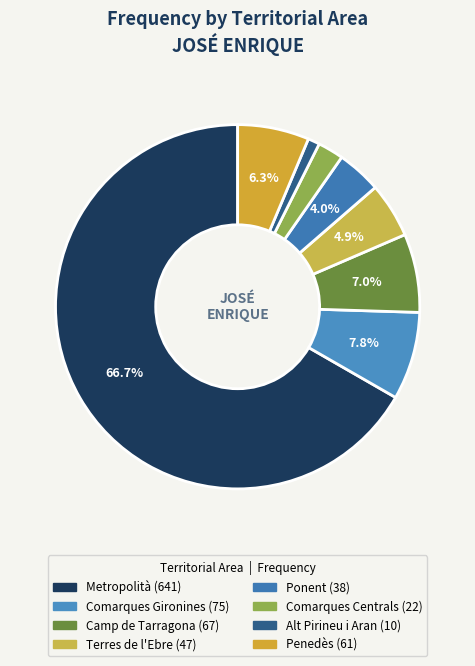

To the nearest percent, what portion does Comarques Gironines represent?

8%